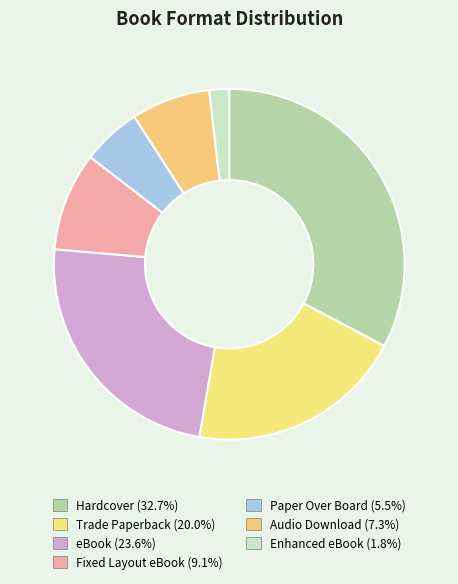

Is there any slice that represents more than half of the pie?

No